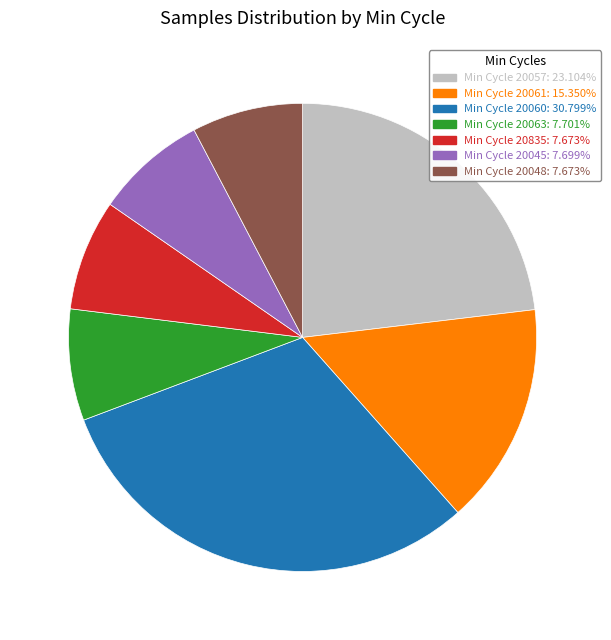

Is the sum of Min Cycle 20045: 7.699% and Min Cycle 20061: 15.350% greater than half?

No